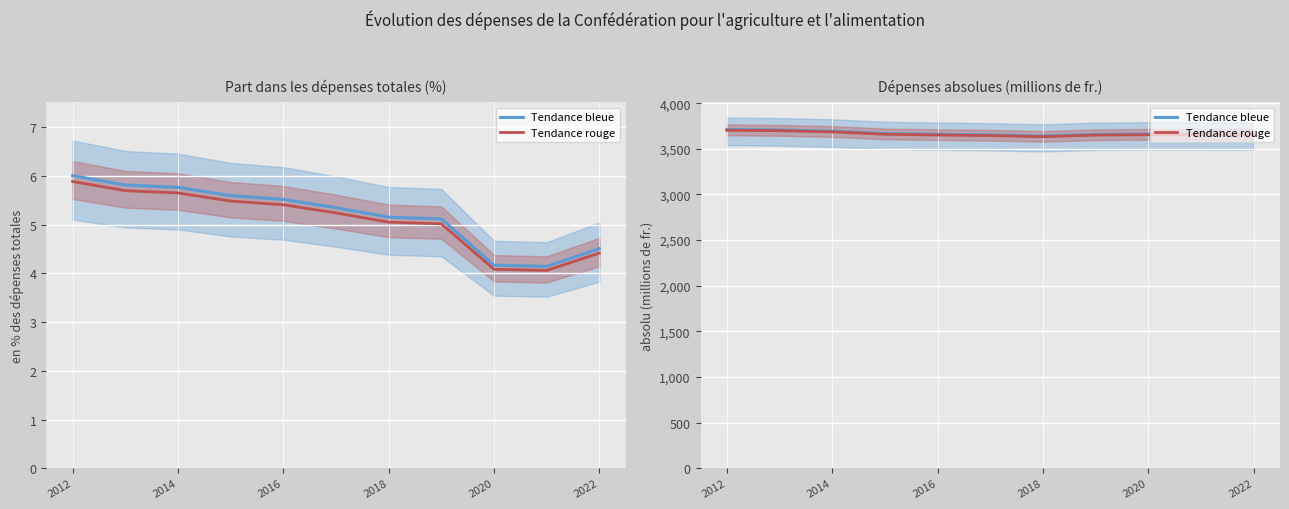

Which series changed the most between 2012 and 2018?

absolu (millions de fr.) (blue trend)